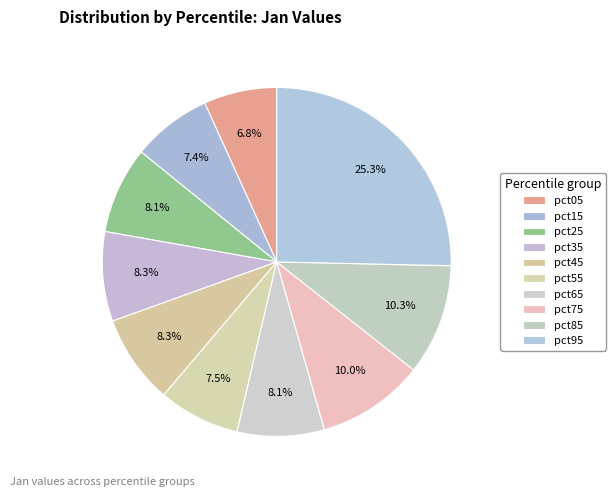

What percentage is the pct95 slice, to the nearest percent?

25%